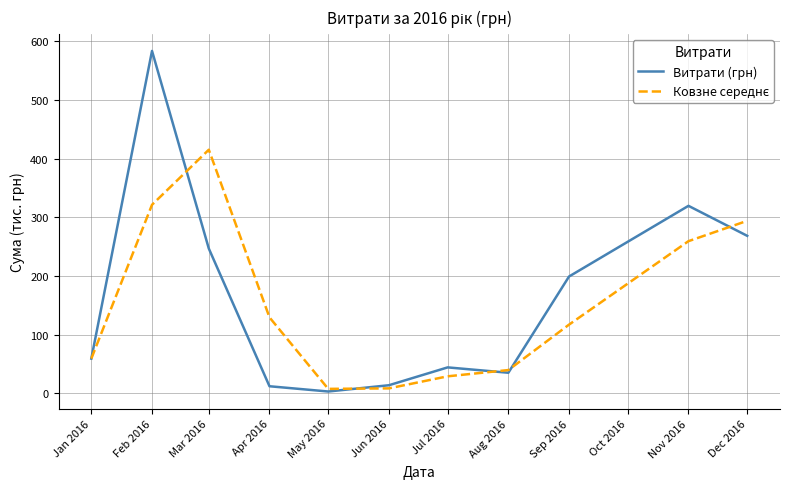

At which category is the sum across all series the highest?

Feb 2016